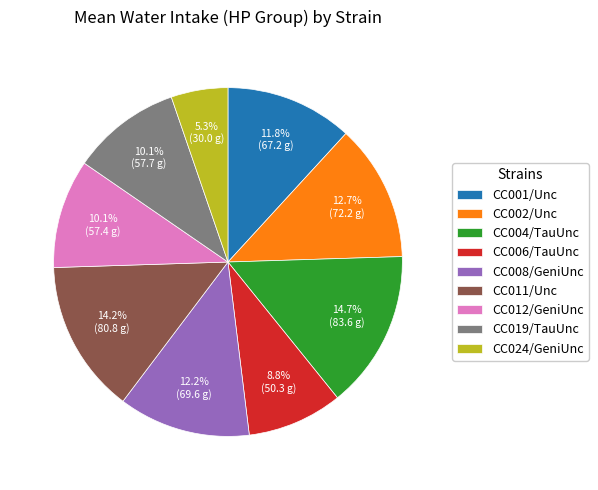

Which slice is the smallest?

CC024/GeniUnc